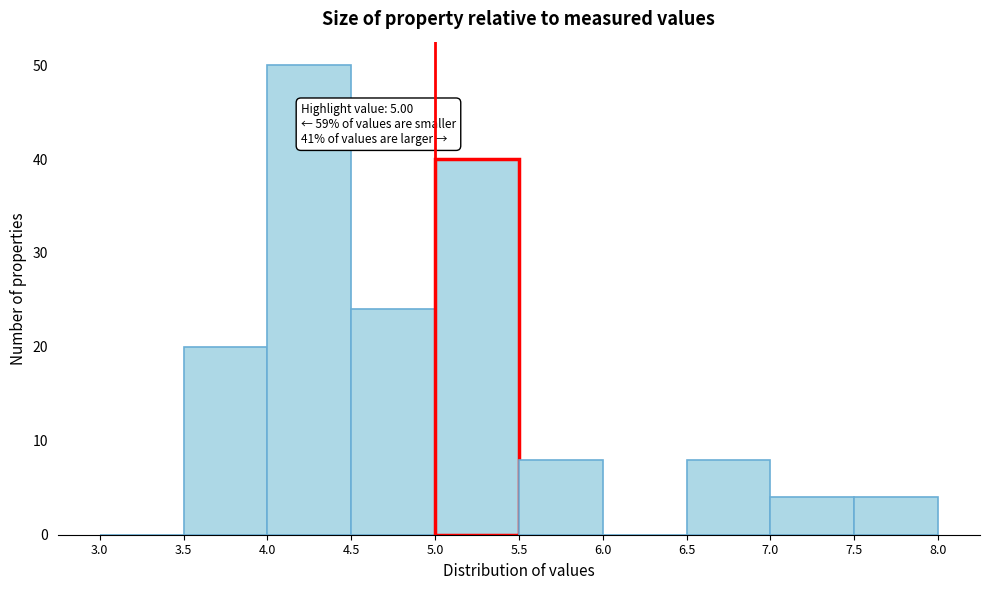

Which range on the x-axis has the tallest bar?

4.0 to 4.5